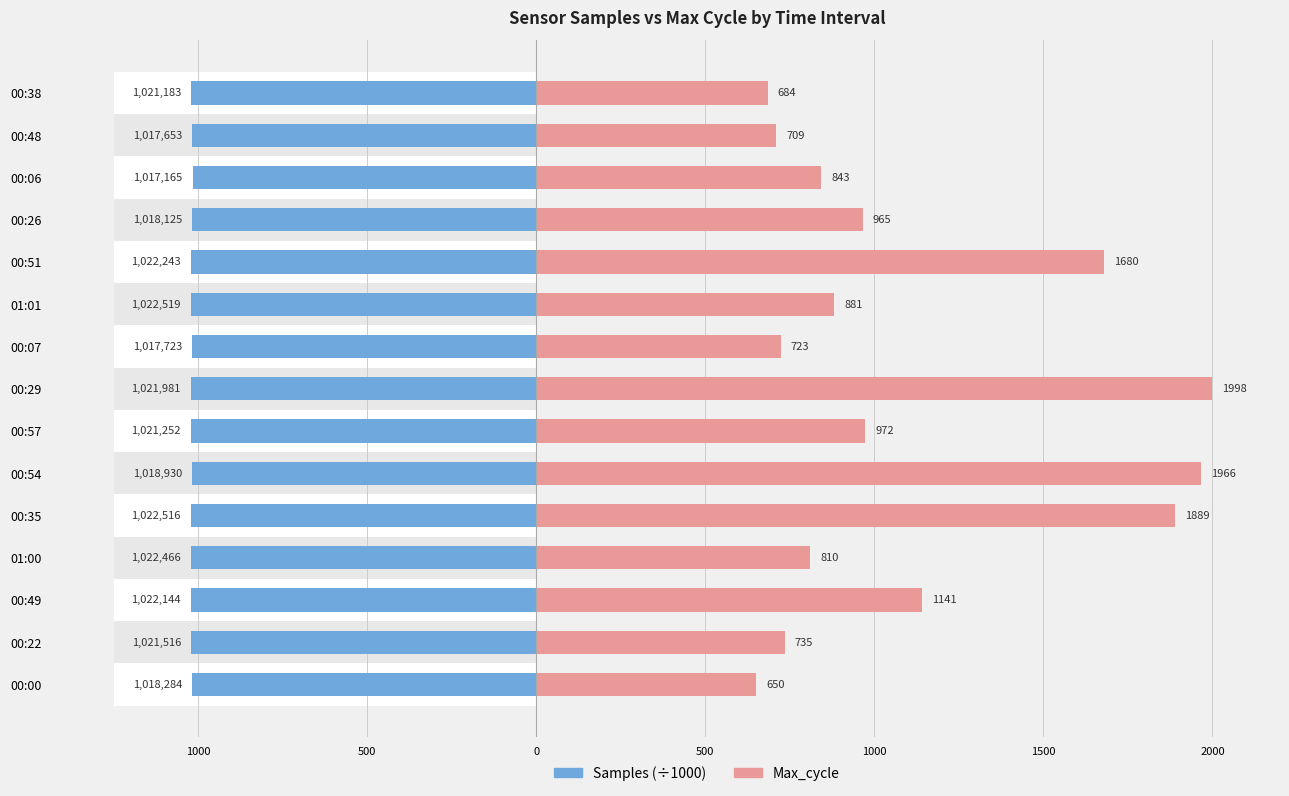

How many bars are there in each group?

2